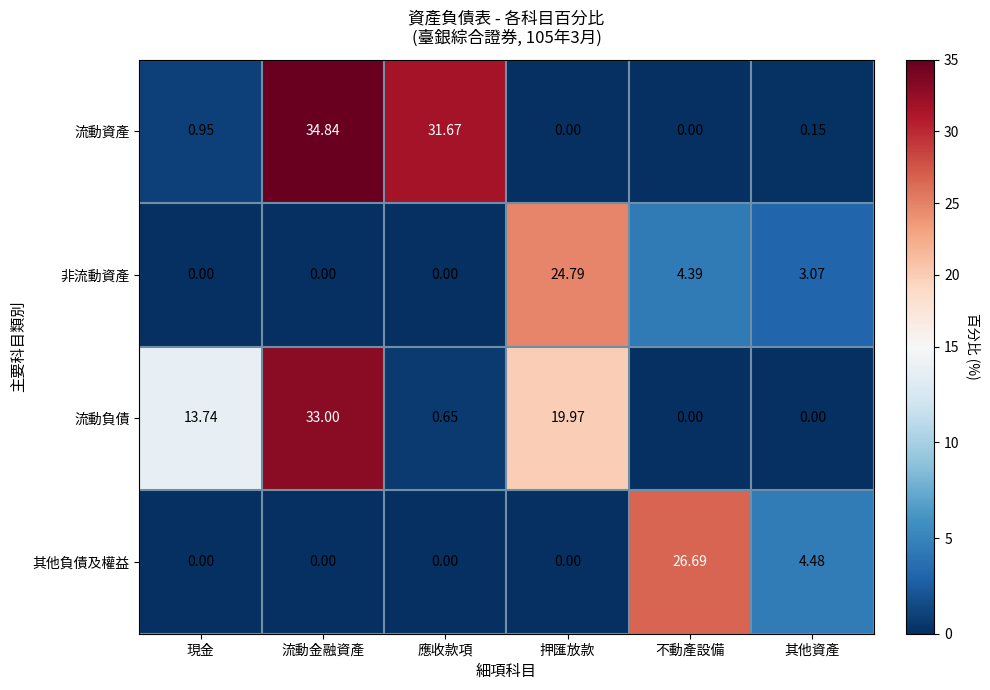

At which label is 流動資產 closest to 17?

應收款項